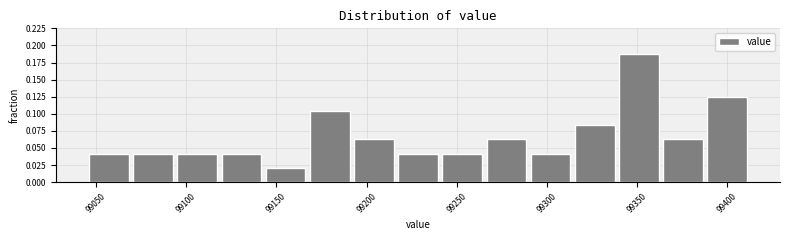

Which range on the x-axis has the tallest bar?

99340 to 99365